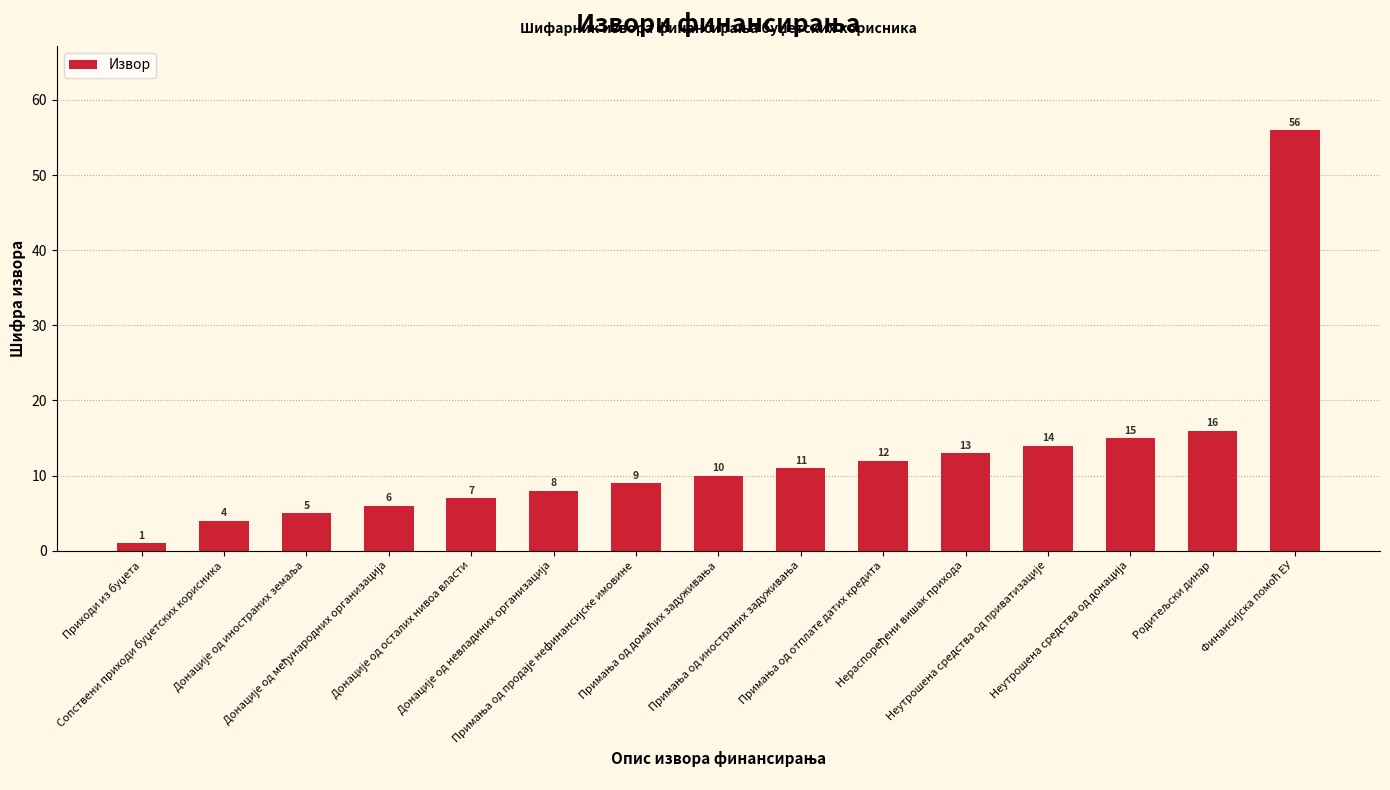

Reading left to right, what are all the values shown in this chart?

1	4	5	6	7	8	9	10	11	12	13	14	15	16	56